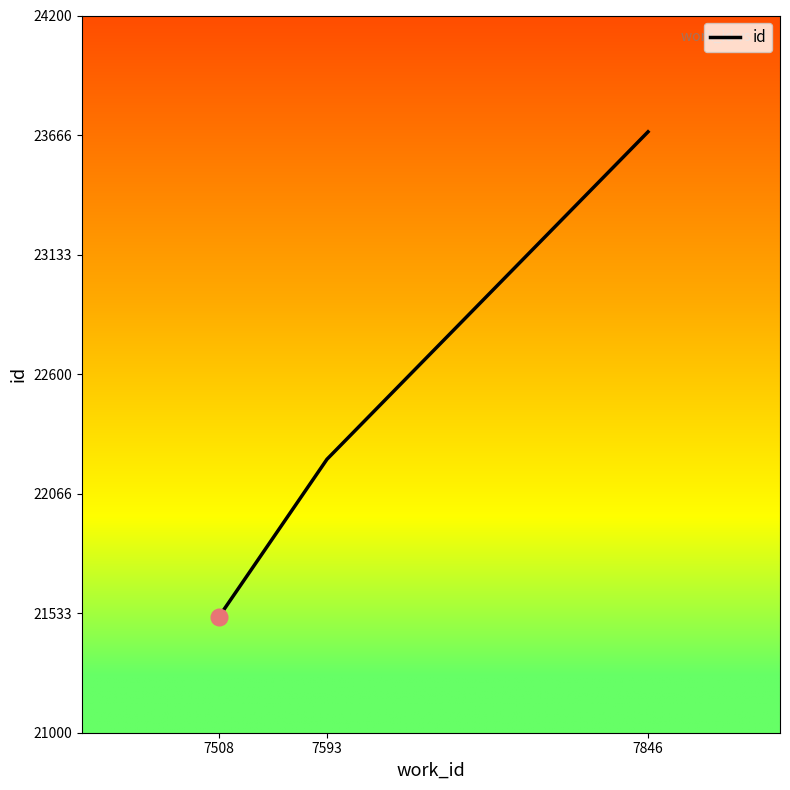

Approximately how many times larger is the value at 7593 compared to 7846?

0.9